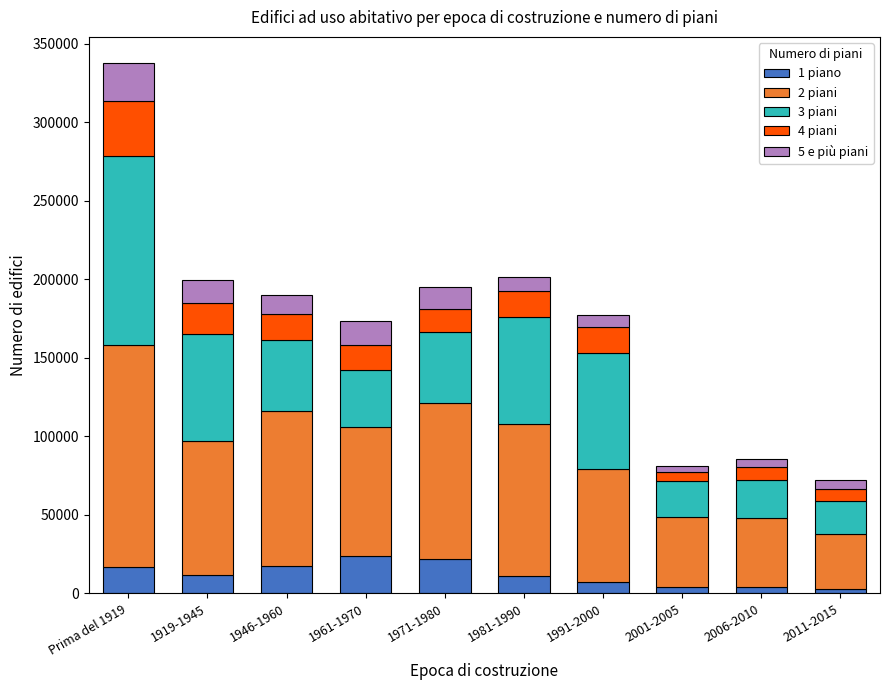

At which category is the sum across all series the highest?

Prima del 1919